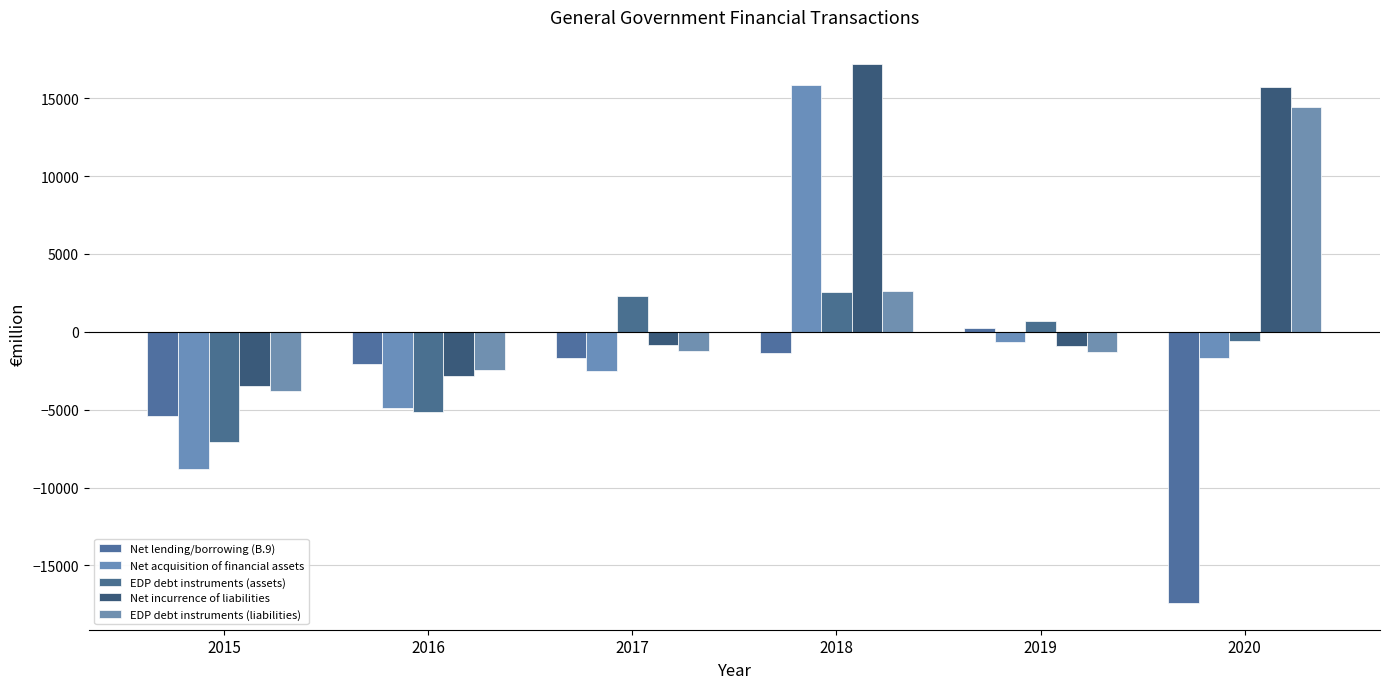

Is it true that EDP debt instruments (liabilities) equals -2103 at 2019?

False